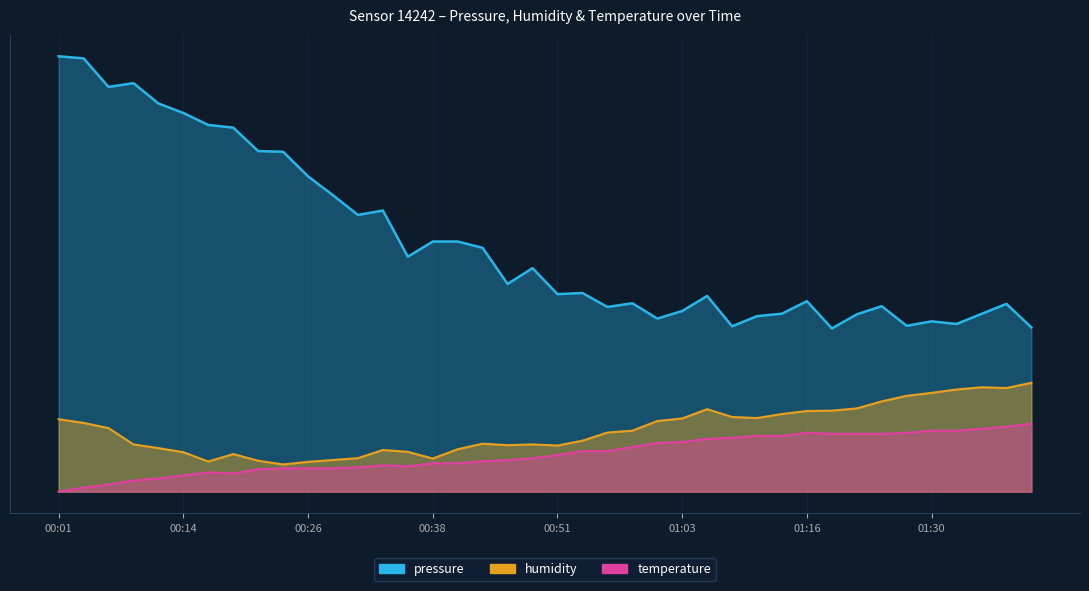

Reading left to right, list all the values displayed in this chart.

pressure: 00:01=160.0	00:04=159.3	00:06=148.8	00:09=150.1	00:11=142.7	00:14=139.2	00:16=134.8	00:18=133.8	00:21=125.2	00:23=124.9	00:26=115.9	00:28=108.9	00:31=101.7	00:33=103.3	00:36=86.4	00:38=91.9	00:41=91.9	00:43=89.6	00:46=76.3	00:48=82.1	00:51=72.6	00:53=73.0	00:56=67.9	00:58=69.2	01:01=63.6	01:03=66.4	01:06=71.9	01:08=60.8	01:11=64.5	01:13=65.4	01:16=70.0	01:19=60.0	01:21=65.2	01:24=68.2	01:27=61.0	01:30=62.6	01:32=61.6	01:35=65.3	01:37=69.0	01:40=60.4
humidity: 00:01=26.6	00:04=25.3	00:06=23.4	00:09=17.4	00:11=16.0	00:14=14.5	00:16=11.1	00:18=13.8	00:21=11.4	00:23=10.0	00:26=11.0	00:28=11.6	00:31=12.3	00:33=15.3	00:36=14.6	00:38=12.2	00:41=15.6	00:43=17.6	00:46=17.1	00:48=17.4	00:51=17.0	00:53=18.7	00:56=21.7	00:58=22.4	01:01=26.0	01:03=26.9	01:06=30.3	01:08=27.5	01:11=27.0	01:13=28.5	01:16=29.6	01:19=29.8	01:21=30.6	01:24=33.2	01:27=35.2	01:30=36.3	01:32=37.5	01:35=38.4	01:37=38.1	01:40=40.0
temperature: 00:01=0.0	00:04=1.5	00:06=2.6	00:09=4.1	00:11=4.9	00:14=6.0	00:16=7.1	00:18=6.7	00:21=8.2	00:23=8.6	00:26=8.6	00:28=8.6	00:31=9.0	00:33=9.7	00:36=9.3	00:38=10.4	00:41=10.4	00:43=11.2	00:46=11.6	00:48=12.3	00:51=13.4	00:53=14.9	00:56=14.9	00:58=16.4	01:01=17.9	01:03=18.3	01:06=19.4	01:08=19.8	01:11=20.5	01:13=20.5	01:16=21.6	01:19=21.3	01:21=21.3	01:24=21.3	01:27=21.6	01:30=22.4	01:32=22.4	01:35=23.1	01:37=23.9	01:40=25.0